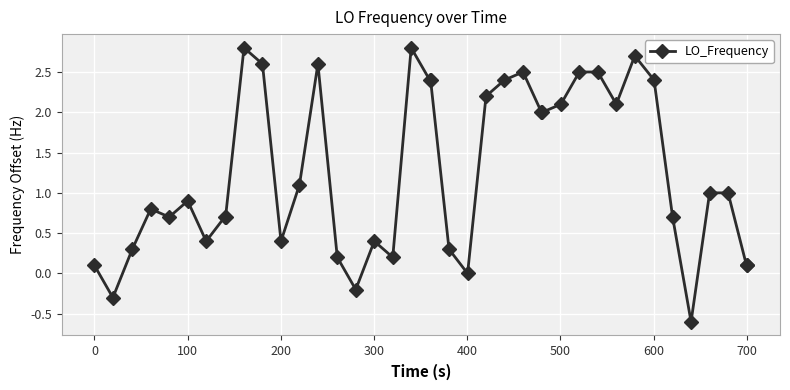

How many data points are less than 1?

20